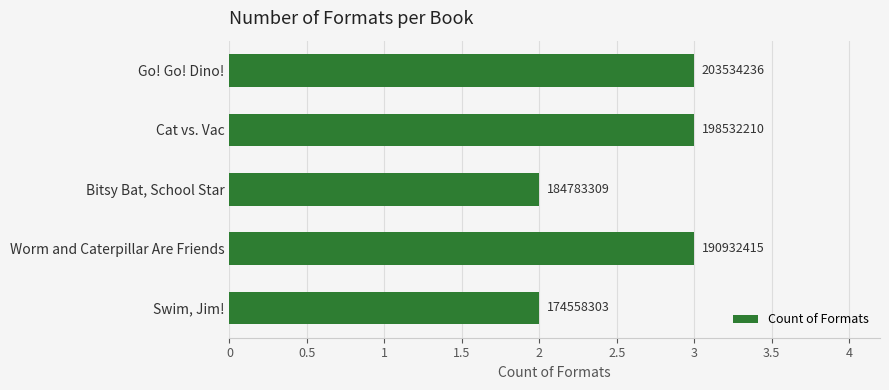

Are the bars grouped side by side (vs. stacked)?

No